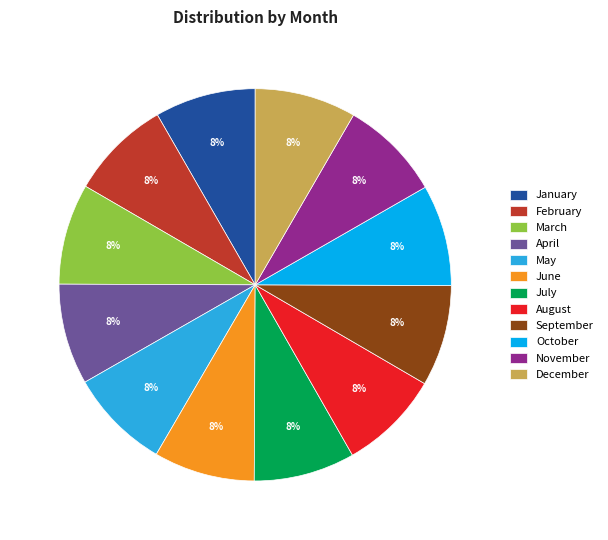

Do November and May together represent more than half of the pie?

No